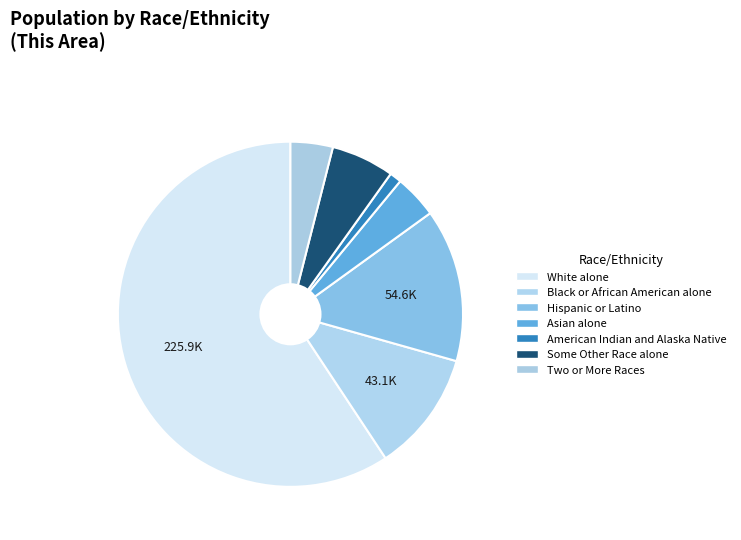

What percentage is NOT represented by Two or More Races?

96.0%